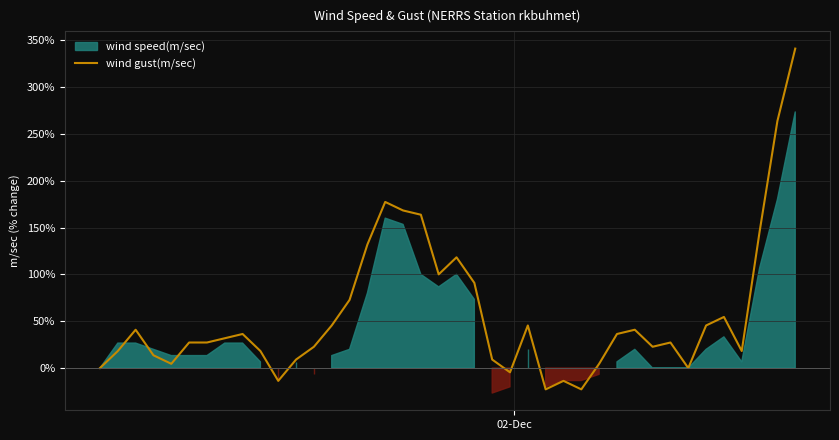

What is the highest value of the wind gust(m/sec) series?

340.9